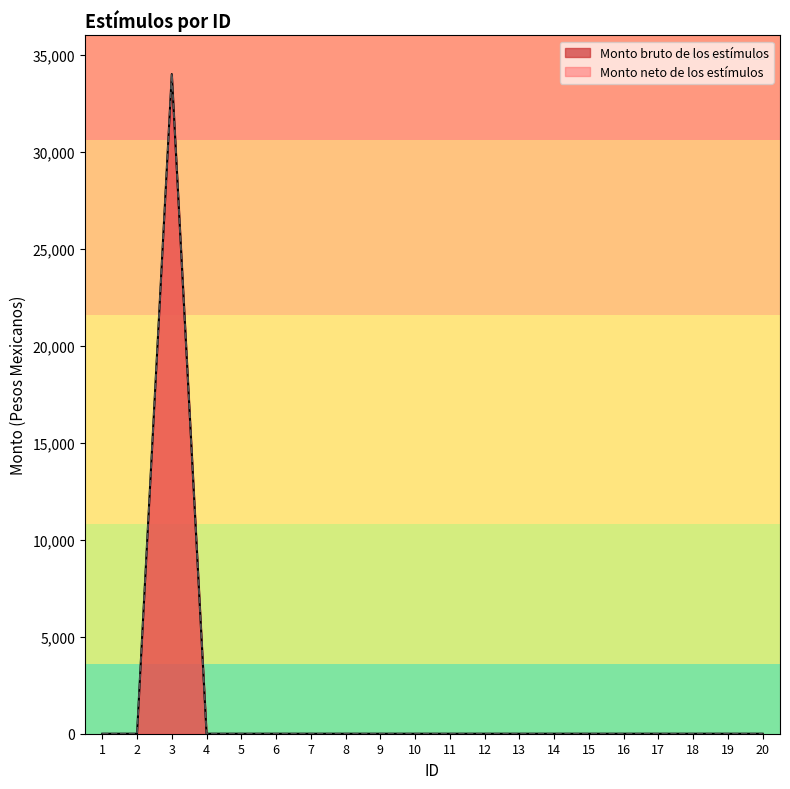

Which category has the highest value in the Monto neto de los estímulos series?

3